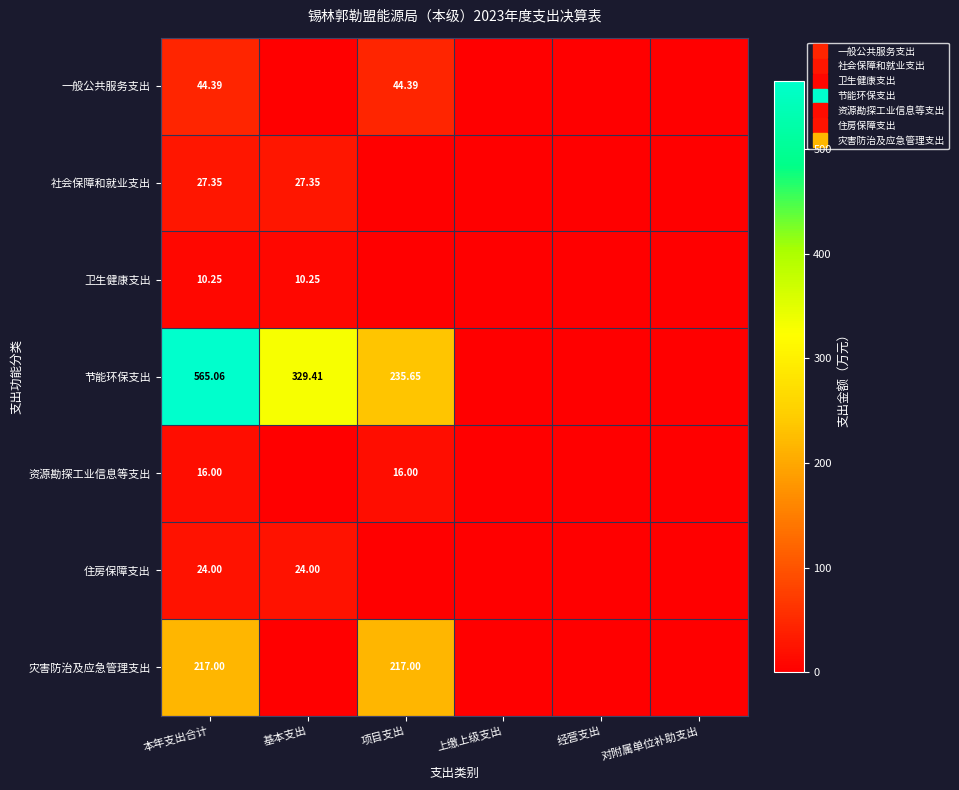

What is the sum of all 灾害防治及应急管理支出 values?

434.0